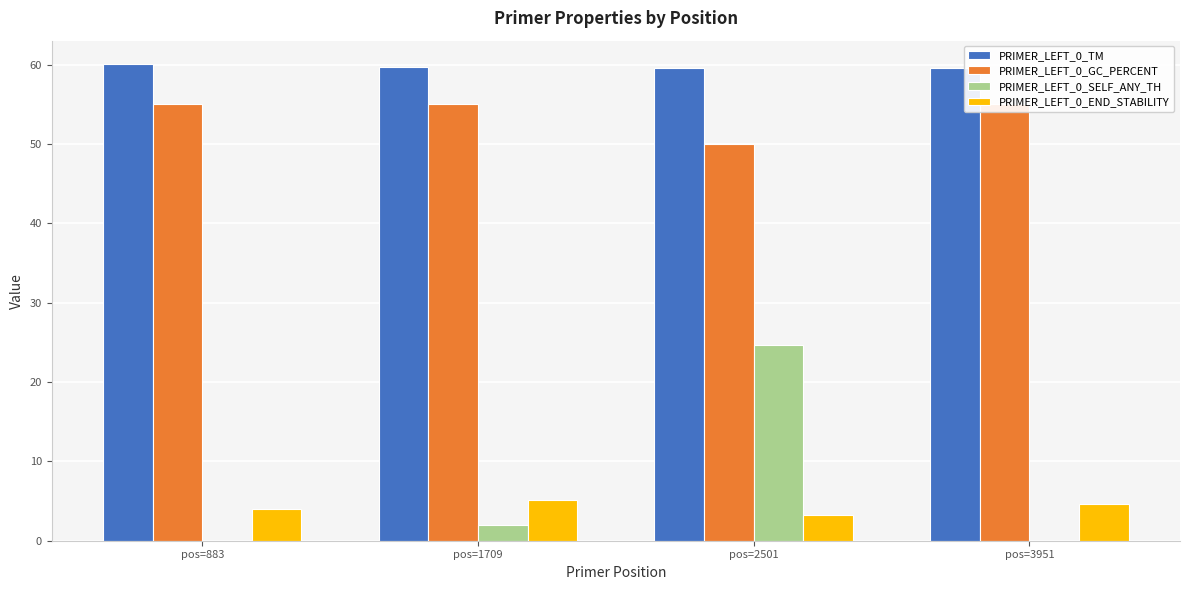

Reading left to right, transcribe all the data shown in this chart.

PRIMER_LEFT_0_TM: 60.0	59.7	59.6	59.6
PRIMER_LEFT_0_GC_PERCENT: 55.0	55.0	50.0	55.0
PRIMER_LEFT_0_SELF_ANY_TH: 0.0	2.0	24.7	0.0
PRIMER_LEFT_0_END_STABILITY: 4.0	5.1	3.2	4.7